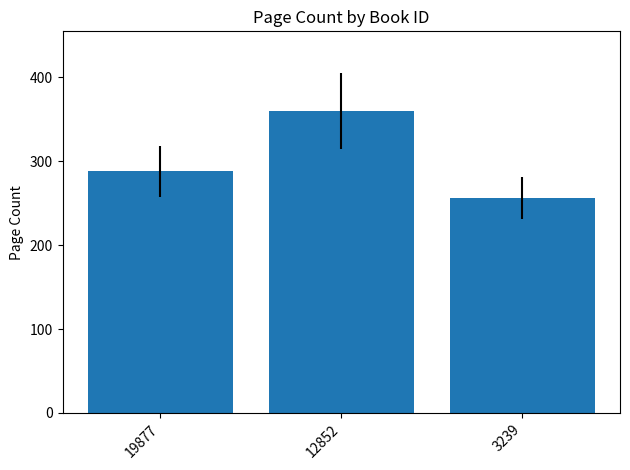

How many values are below 288?

1